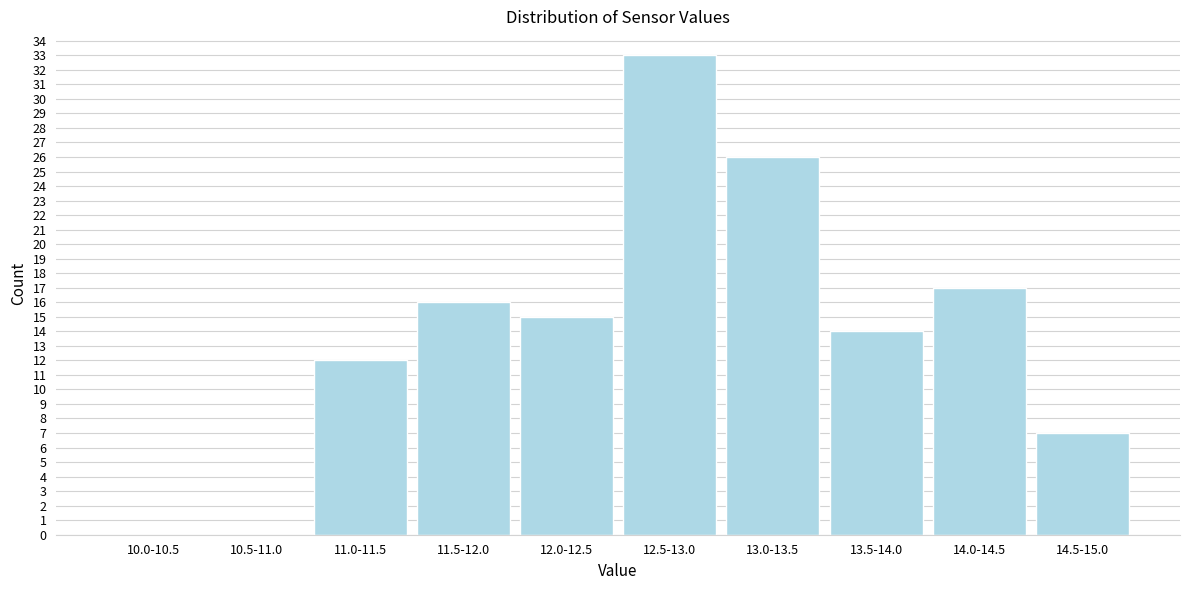

Reading left to right, what are all the values shown in this chart?

10.0-10.5=0	10.5-11.0=0	11.0-11.5=12	11.5-12.0=16	12.0-12.5=15	12.5-13.0=33	13.0-13.5=26	13.5-14.0=14	14.0-14.5=17	14.5-15.0=7